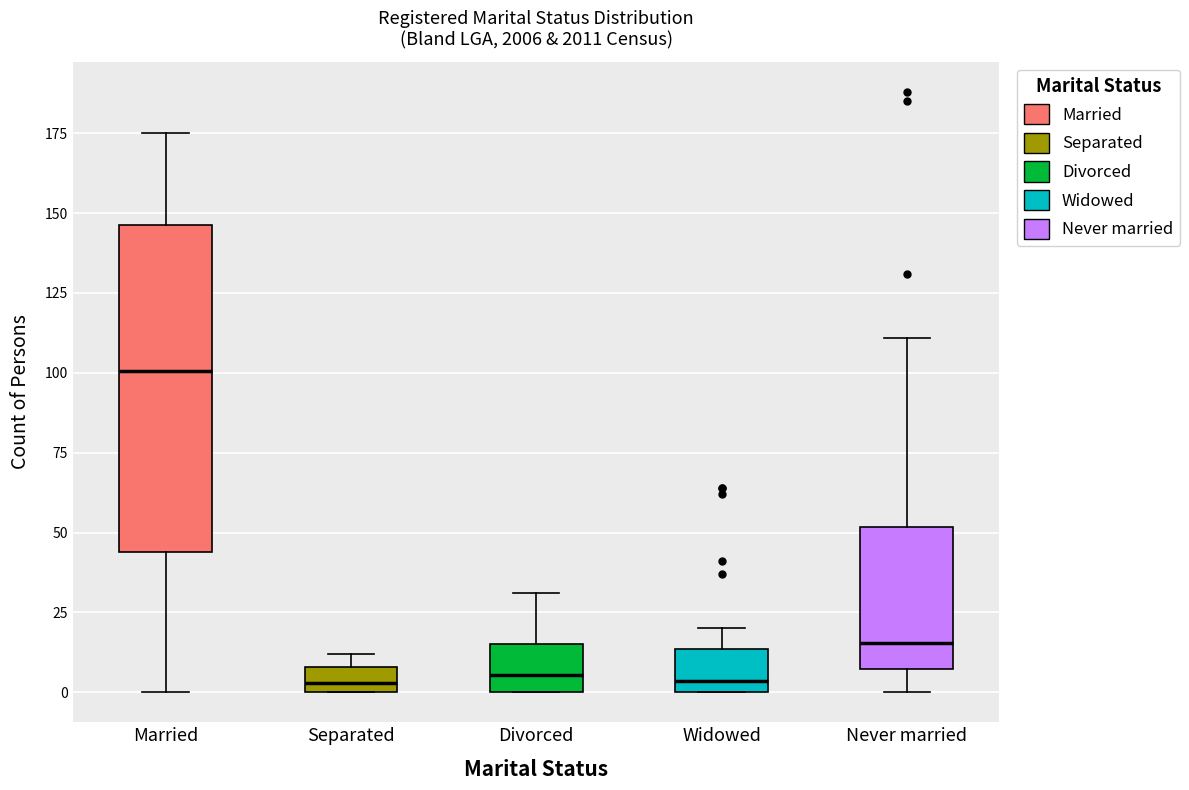

Reading left to right, transcribe this box plot: for each box, give where its median line is, the range the box spans, and where its two whiskers end, as read against the y-axis. The values are not printed on the chart, so give them approximately, as read against the axis.

Married: median 100, box 45 to 145, whiskers 0 to 175
Separated: median 5, box 0 to 10, whiskers 0 to 10 (just above the box's upper edge)
Divorced: median 5, box 0 to 15, whiskers 0 to 30
Widowed: median 5, box 0 to 15, whiskers 0 to 20
Never married: median 15, box 5 to 50, whiskers 0 to 110